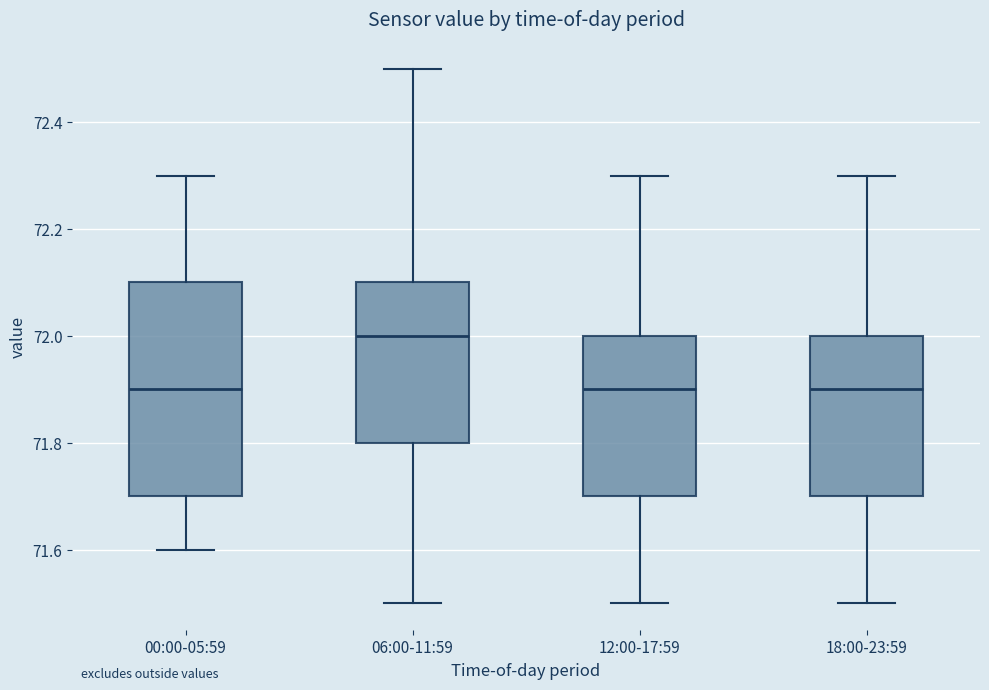

Reading left to right, read every box against the y-axis: the position of its median line, the range the box covers, and the ends of its whiskers. The values are not printed on the chart, so give them approximately, as read against the axis.

00:00-05:59: median 71.9, box 71.7 to 72.1, whiskers 71.6 to 72.3
06:00-11:59: median 72.0, box 71.8 to 72.1, whiskers 71.5 to 72.5
12:00-17:59: median 71.9, box 71.7 to 72.0, whiskers 71.5 to 72.3
18:00-23:59: median 71.9, box 71.7 to 72.0, whiskers 71.5 to 72.3